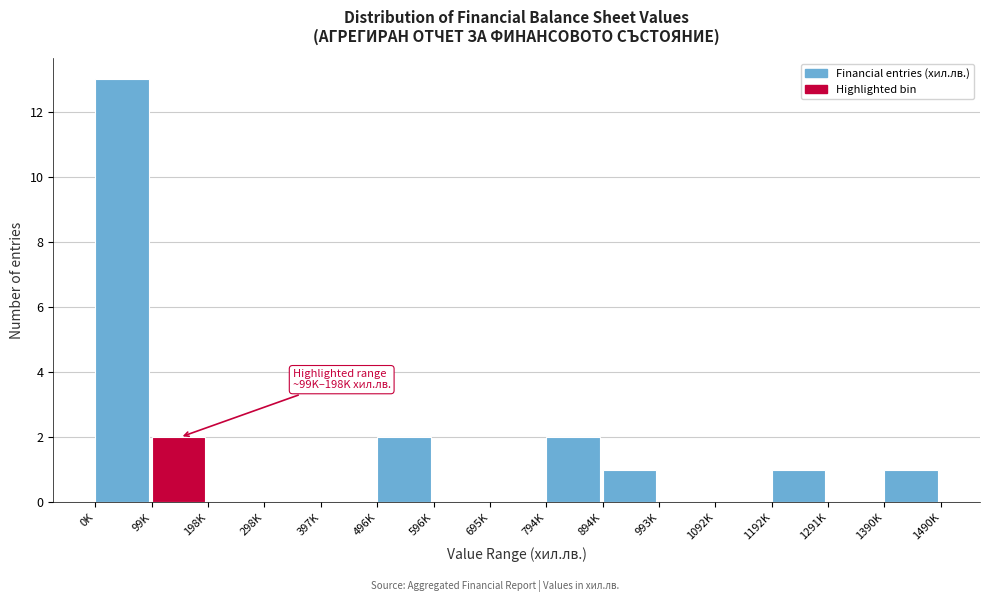

Reading left to right, transcribe all the data shown in this chart.

0K=13	99K=2	198K=0	298K=0	397K=0	496K=2	596K=0	695K=0	794K=2	894K=1	993K=0	1092K=0	1192K=1	1291K=0	1390K=1